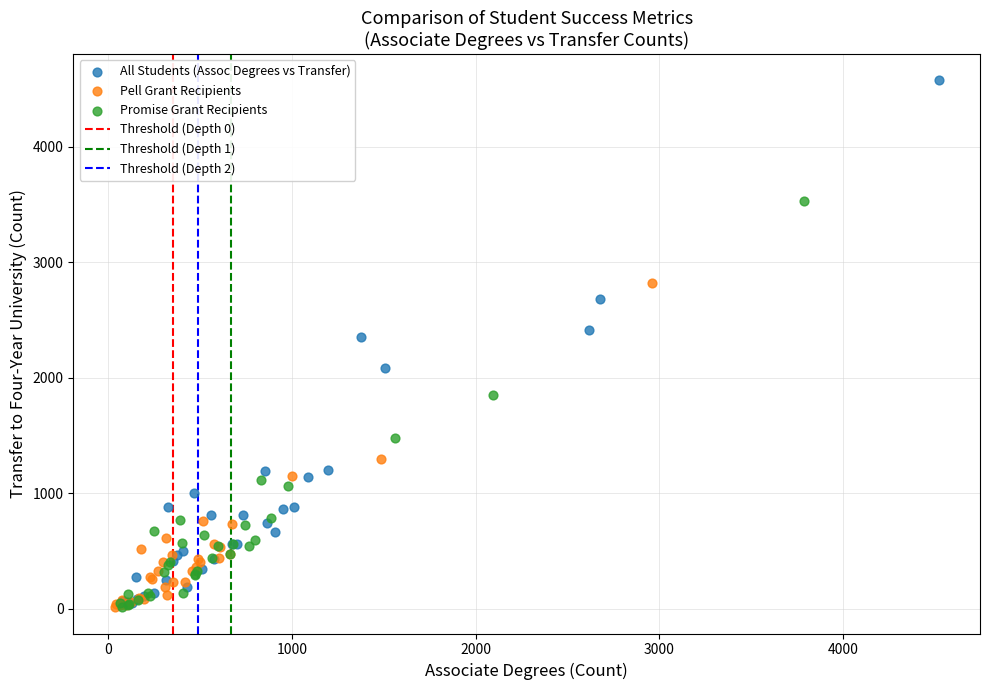

Which series contains the highest Y value?

All Students (Assoc Degrees vs Transfer)